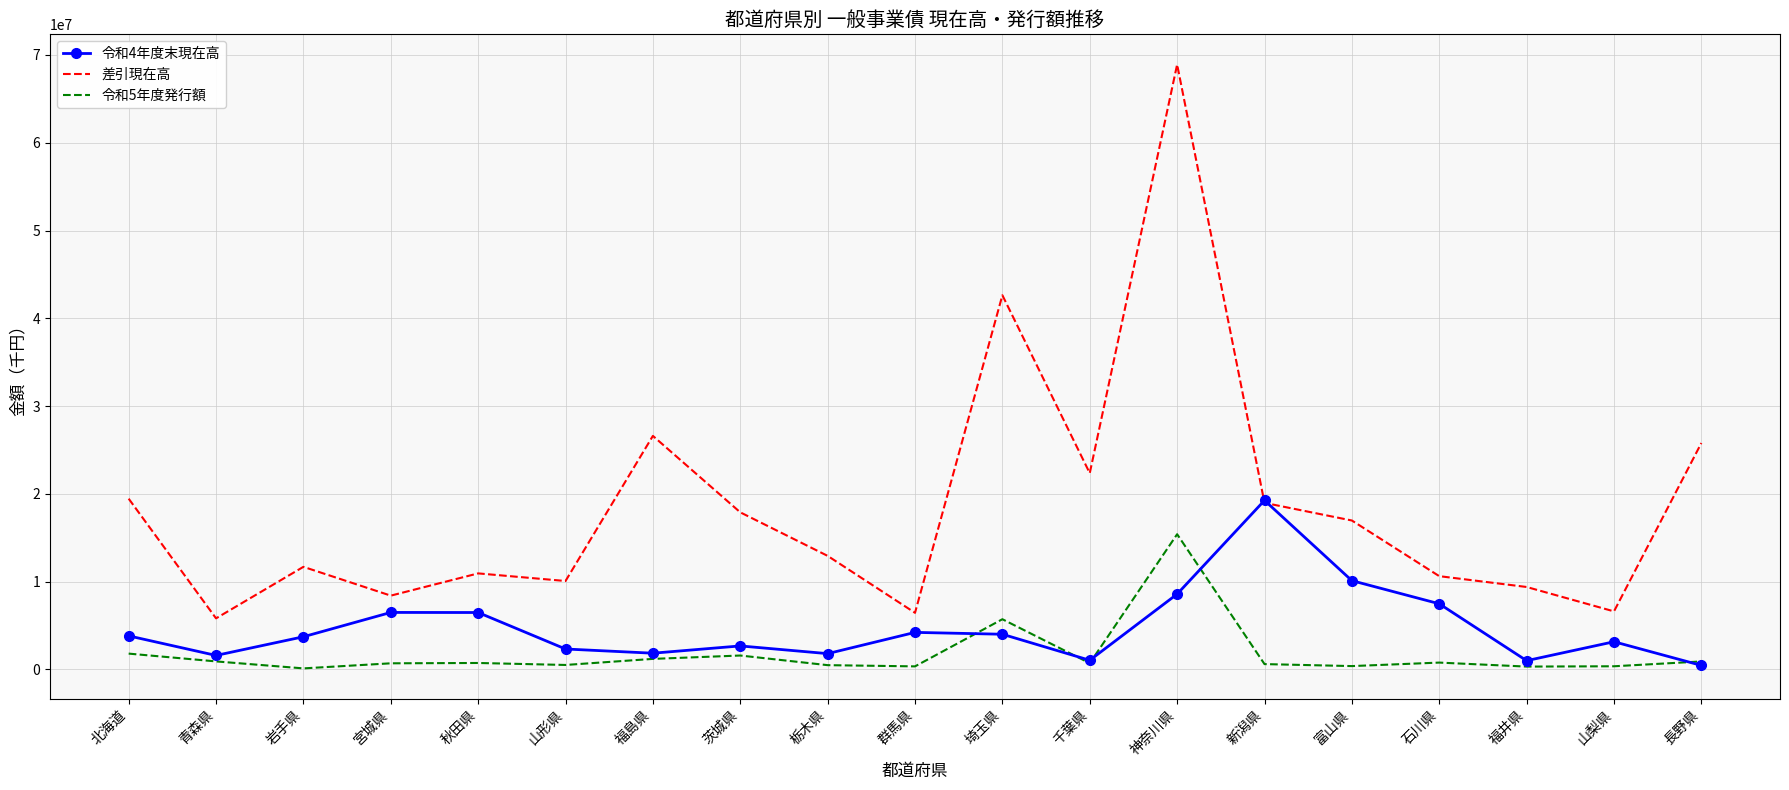

In 令和4年度末現在高, how many points are higher than both neighbors (excluding endpoints)?

5